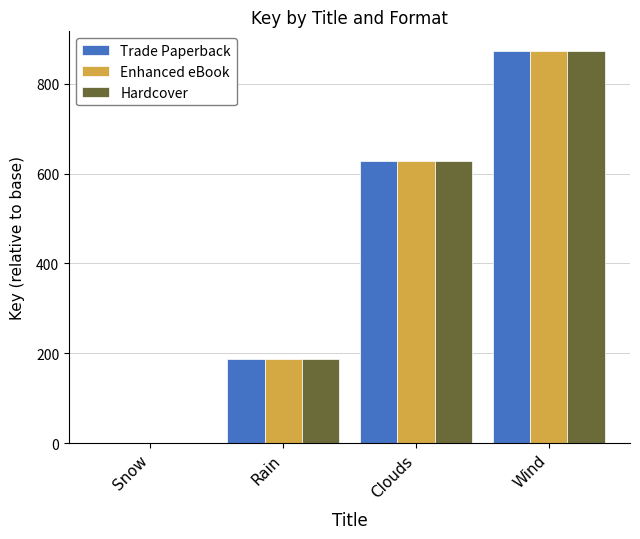

Is it true that Trade Paperback equals 319 at Rain?

False